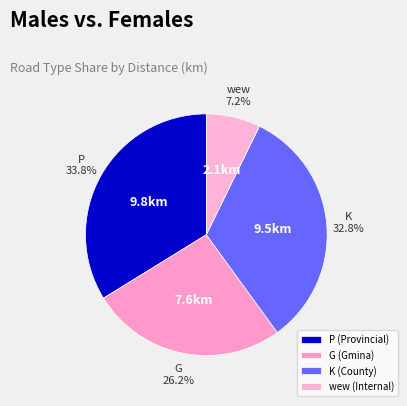

How many slices are in this pie chart?

4